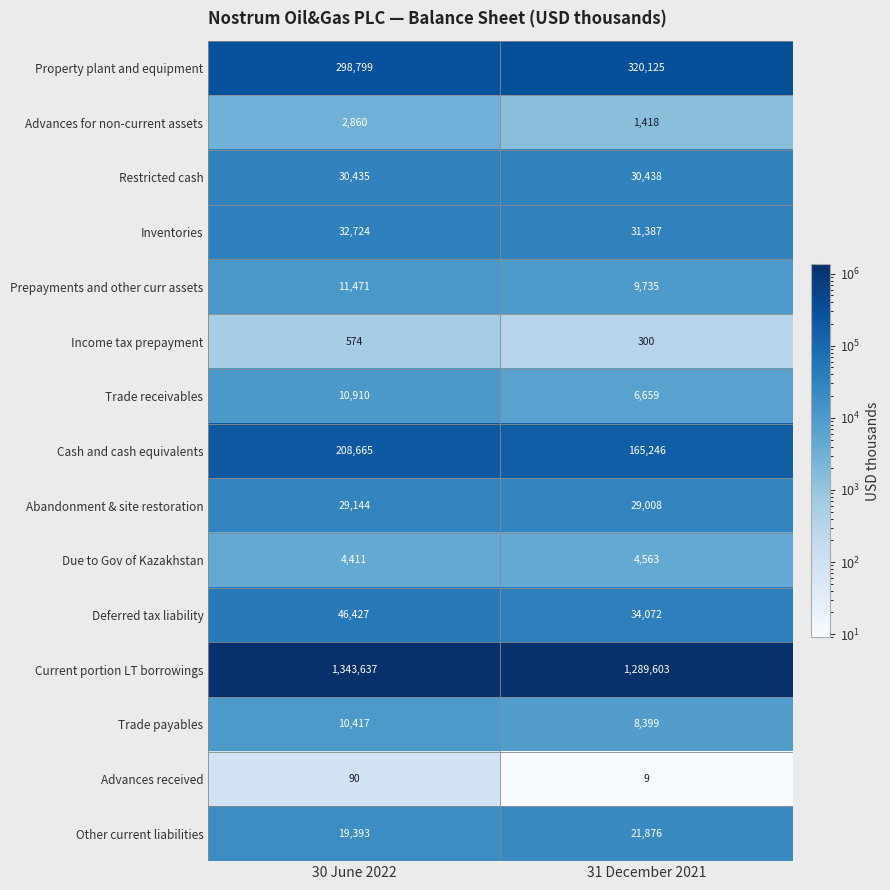

Rank the series by their maximum value, from highest to lowest.

Current portion LT borrowings, Property plant and equipment, Cash and cash equivalents, Deferred tax liability, Inventories, Restricted cash, Abandonment & site restoration, Other current liabilities, Prepayments and other curr assets, Trade receivables, Trade payables, Due to Gov of Kazakhstan, Advances for non-current assets, Income tax prepayment, Advances received